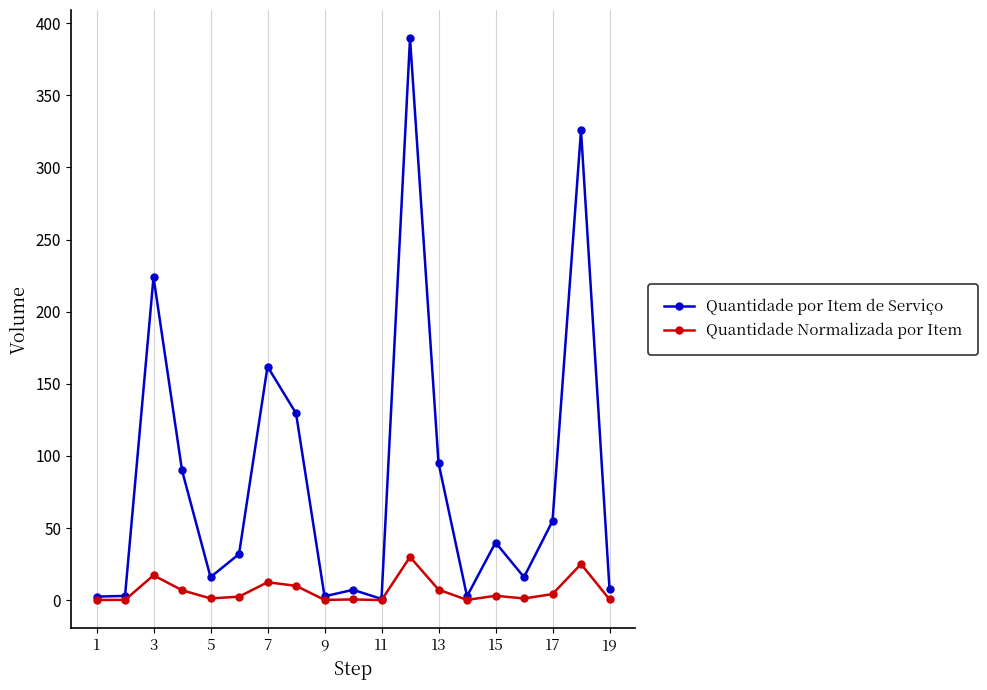

What is the value of the Quantidade por Item de Serviço point at the 6th from the left?

32.0